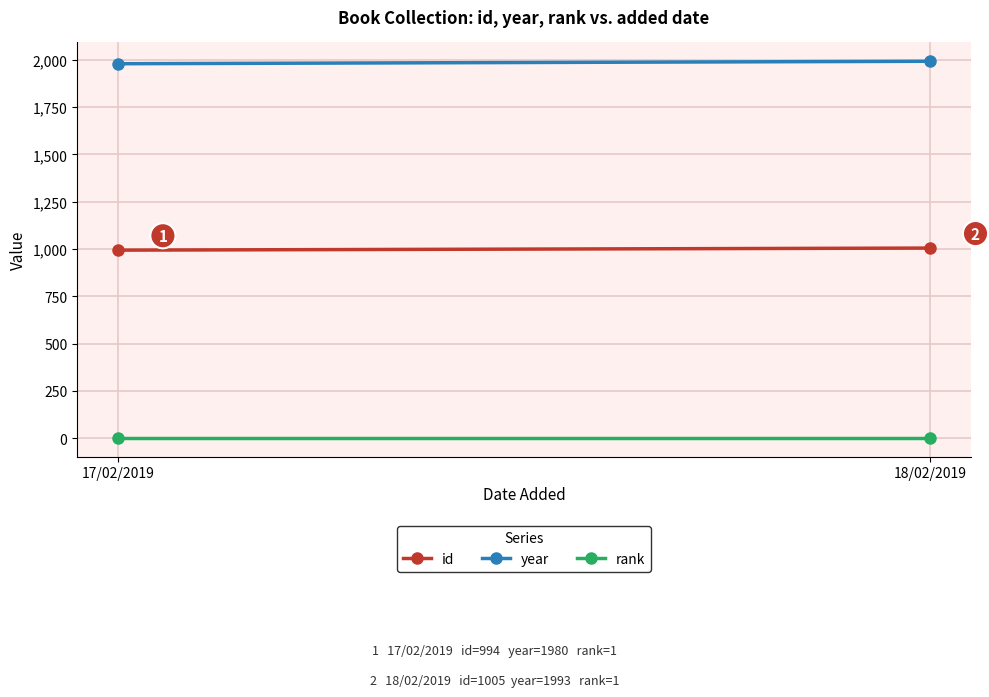

List the series in order of their peak value, highest first.

year, id, rank